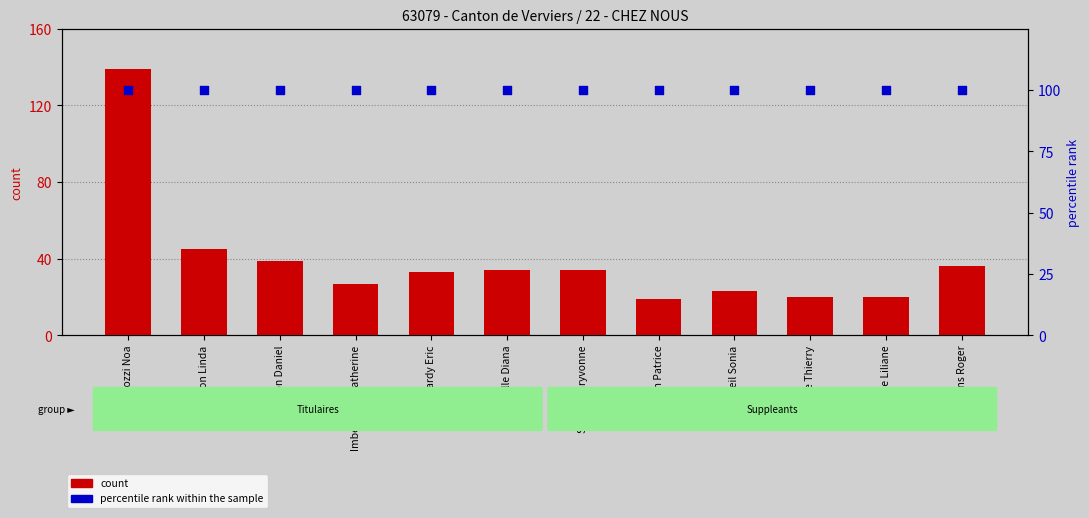

Which series has the largest total across all categories?

percentile rank within the sample